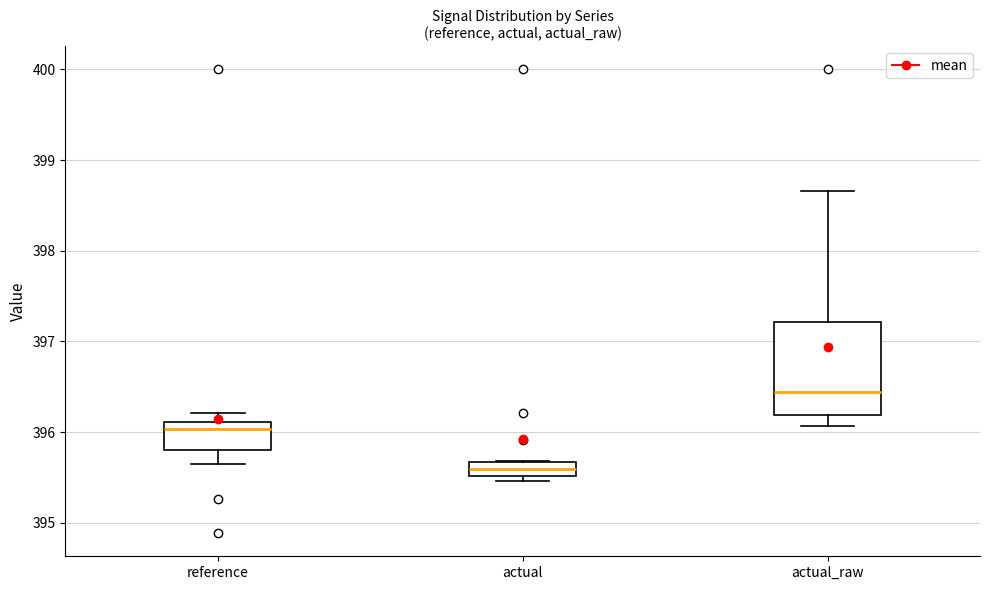

Which box's median line is the lowest?

actual